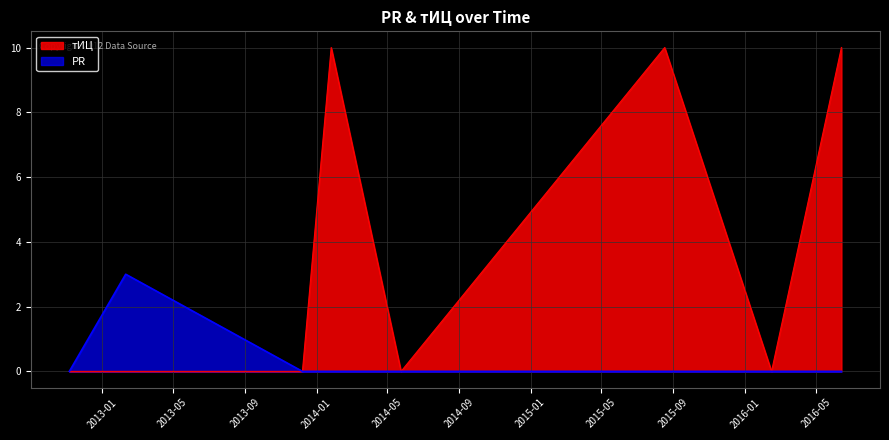

List the labels in order of PR value, smallest first.

2012-11-06, 2013-12-08, 2014-01-26, 2014-05-25, 2015-08-17, 2016-02-15, 2016-06-13, 2013-02-10